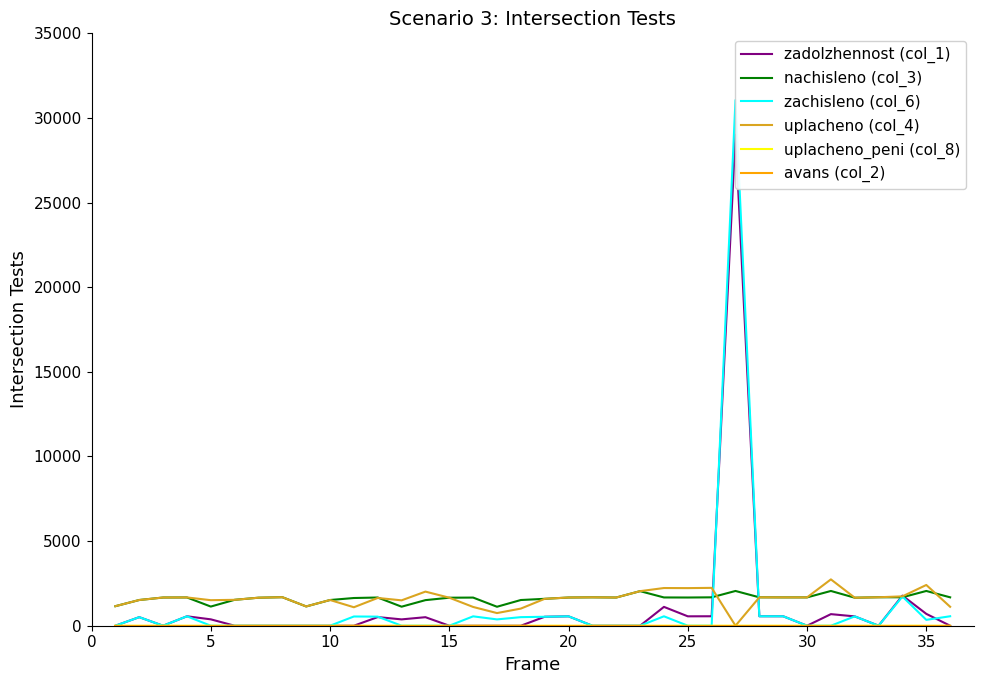

Reading right to left, what are all the values shown in this chart?

zadolzhennost (col_1): 0.0	700.5	1779.4	0.0	551.8	684.5	0.0	558.0	559.2	29004.5	559.2	555.5	1113.5	0.0	0.0	0.0	555.5	529.7	0.0	0.0	0.0	0.0	503.9	374.9	510.2	0.0	0.0	0.0	0.0	0.0	0.0	377.3	556.7	0.0	506.4	0.0
nachisleno (col_3): 1677.6	2053.7	1681.3	1681.3	1655.5	2053.7	1673.9	1673.9	1677.6	2053.7	1677.6	1666.5	1670.2	2042.6	1666.5	1677.6	1666.5	1589.1	1519.0	1120.9	1662.8	1655.5	1511.7	1124.5	1666.5	1637.0	1519.0	1139.3	1685.0	1655.5	1530.1	1131.9	1670.2	1666.5	1519.0	1154.0
zachisleno (col_6): 559.2	346.5	1725.5	0.0	551.8	0.0	0.0	558.0	559.2	31058.1	0.0	0.0	556.7	0.0	0.0	0.0	555.5	529.7	506.4	373.6	554.3	0.0	0.0	0.0	536.2	545.7	0.0	0.0	0.0	0.0	0.0	0.0	556.7	0.0	506.2	0.0
uplacheno (col_4): 1118.4	2407.7	1735.1	1681.3	1655.5	2738.2	1673.9	1673.9	1677.6	0.0	2236.8	2222.0	2227.0	2042.6	1666.5	1677.6	1666.5	1589.1	1012.7	747.2	1108.6	1655.5	2015.6	1499.4	1640.5	1091.4	1519.0	1139.3	1685.0	1655.6	1530.1	1509.2	1670.2	1666.5	1519.2	1154.0
uplacheno_peni (col_8): 0.0	0.0	0.0	0.0	0.0	0.0	0.0	0.0	0.0	0.0	0.0	0.0	0.3	0.0	0.0	0.0	0.0	0.0	0.0	0.0	0.0	0.0	0.0	0.0	0.0	0.0	0.0	0.0	0.0	0.0	0.0	0.0	0.0	0.0	0.0	0.0
avans (col_2): 0.0	0.0	0.0	0.0	0.0	0.0	0.0	0.0	0.0	0.0	0.0	0.0	0.0	0.0	0.0	0.0	0.0	0.0	0.0	0.0	0.0	0.0	0.0	0.0	0.0	0.0	0.0	0.0	0.0	0.0	0.0	0.0	0.0	0.0	0.0	0.0